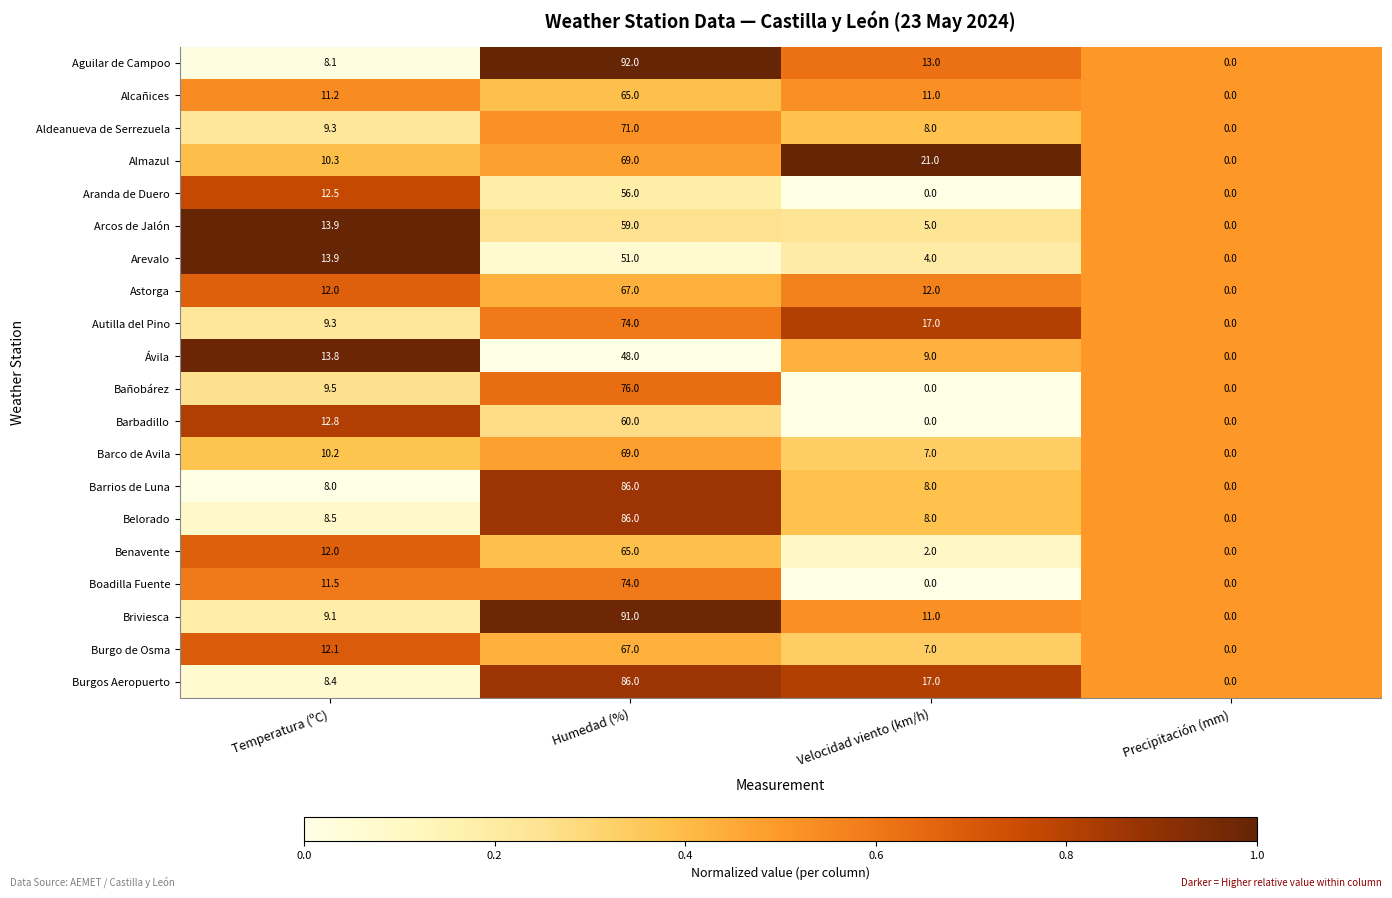

Count the number of categories in the chart.

4